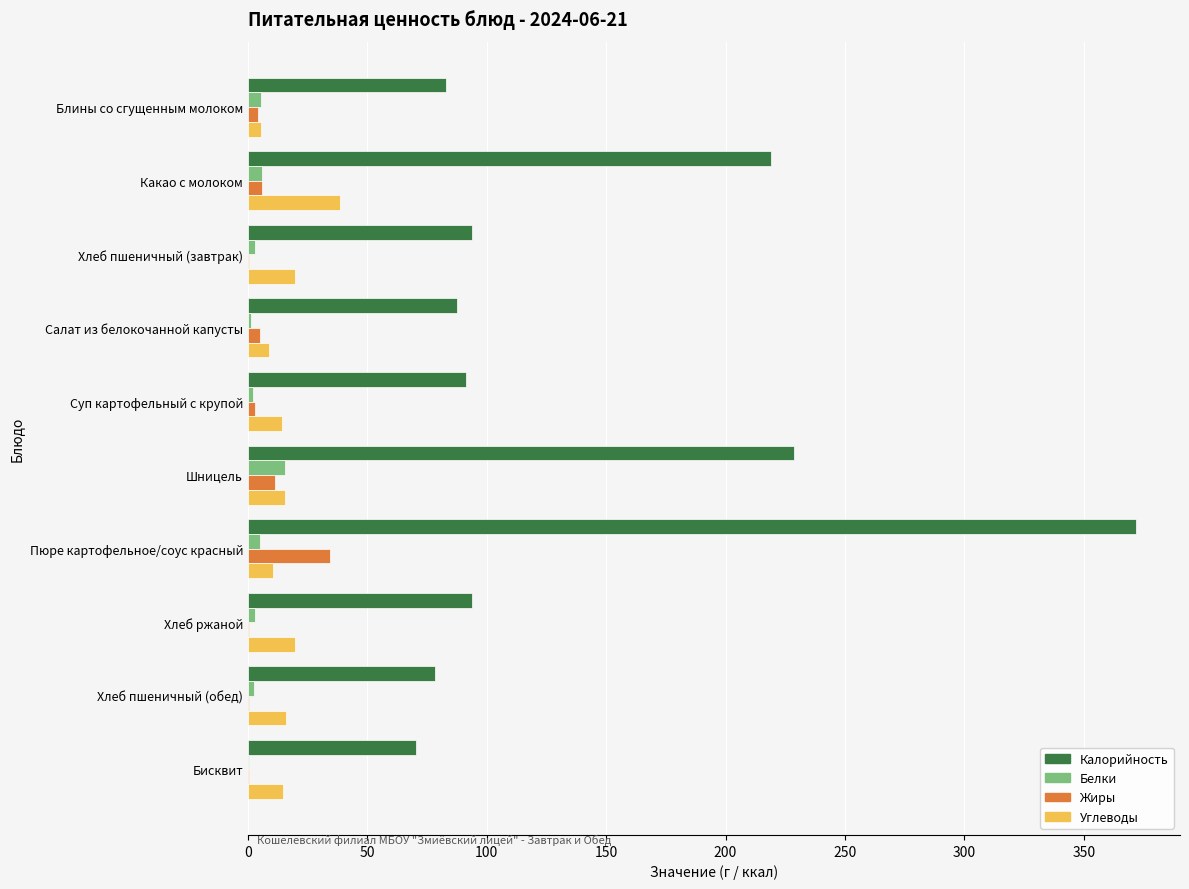

Is it true that Жиры equals 11.6 at Шницель?

True